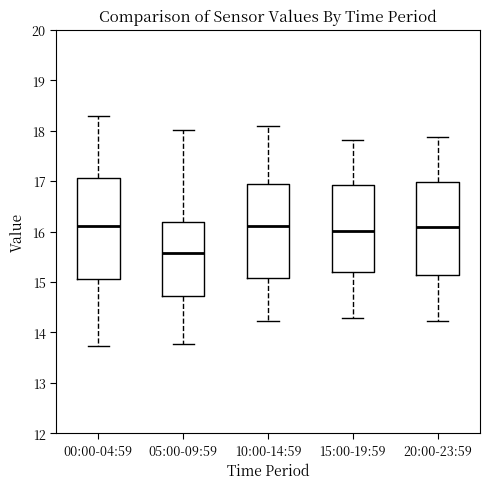

Comparing the boxes themselves (not the whiskers), which one is the tallest?

00:00-04:59